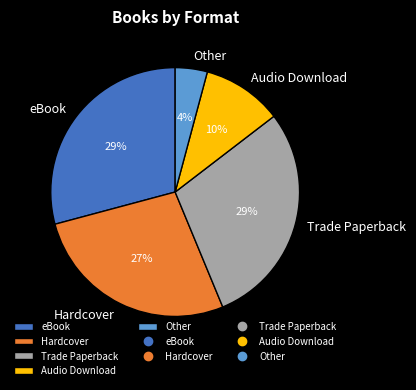

What is the smallest slice in the pie chart?

Other